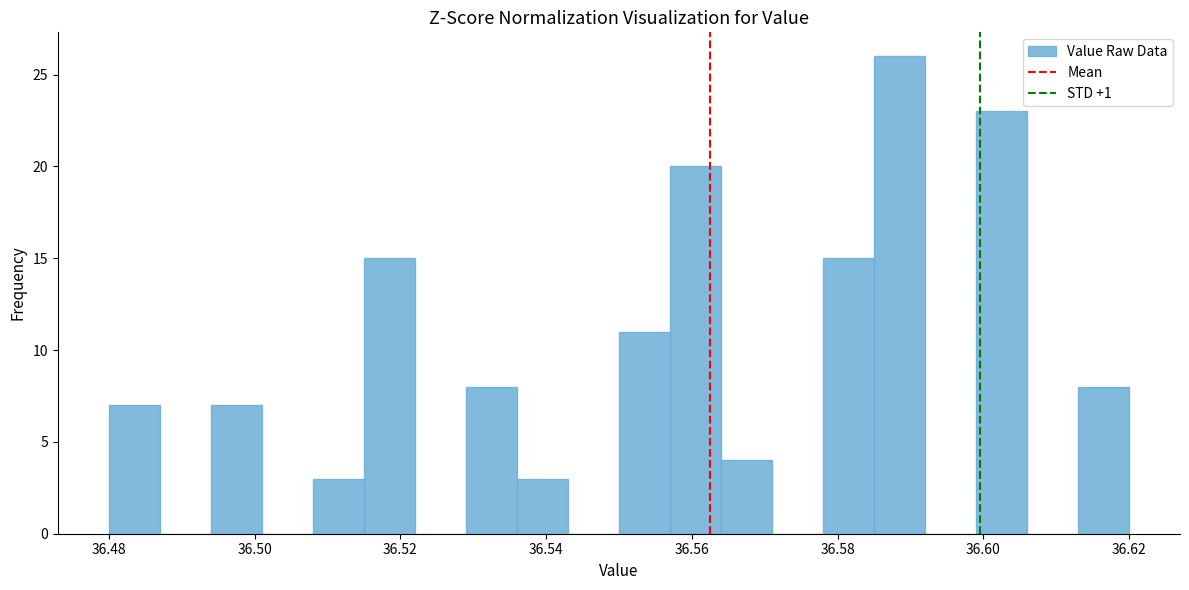

Around what value on the x-axis is the tallest bar? Give the approximate position of its centre, as read against the axis.

36.588